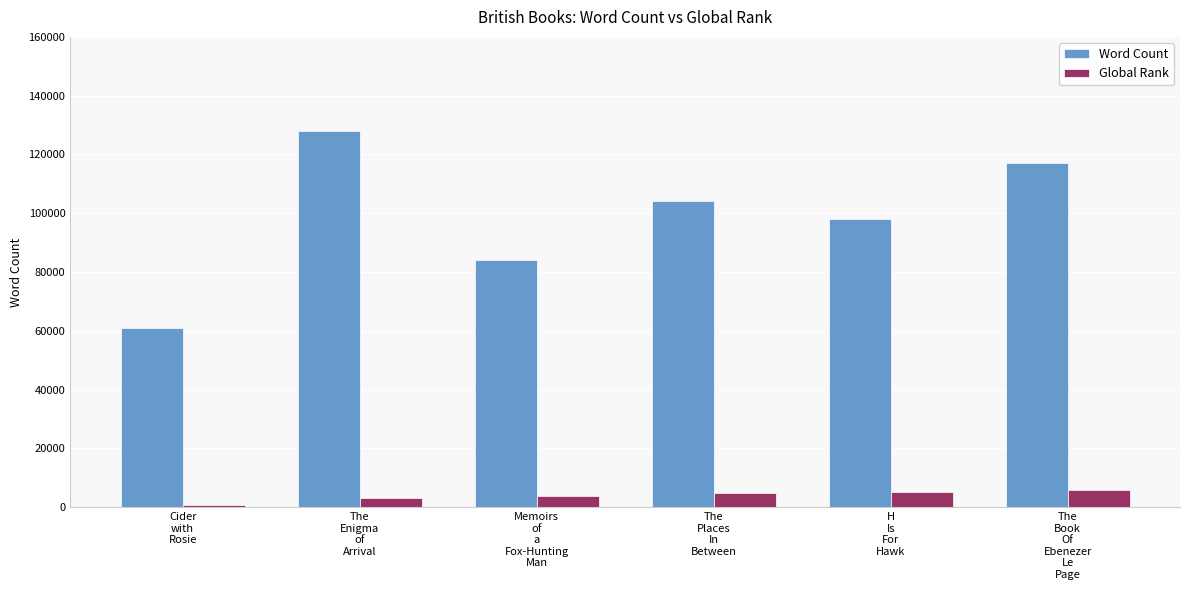

What is the total value across all series at Memoirs
of
a
Fox-Hunting
Man?

87679